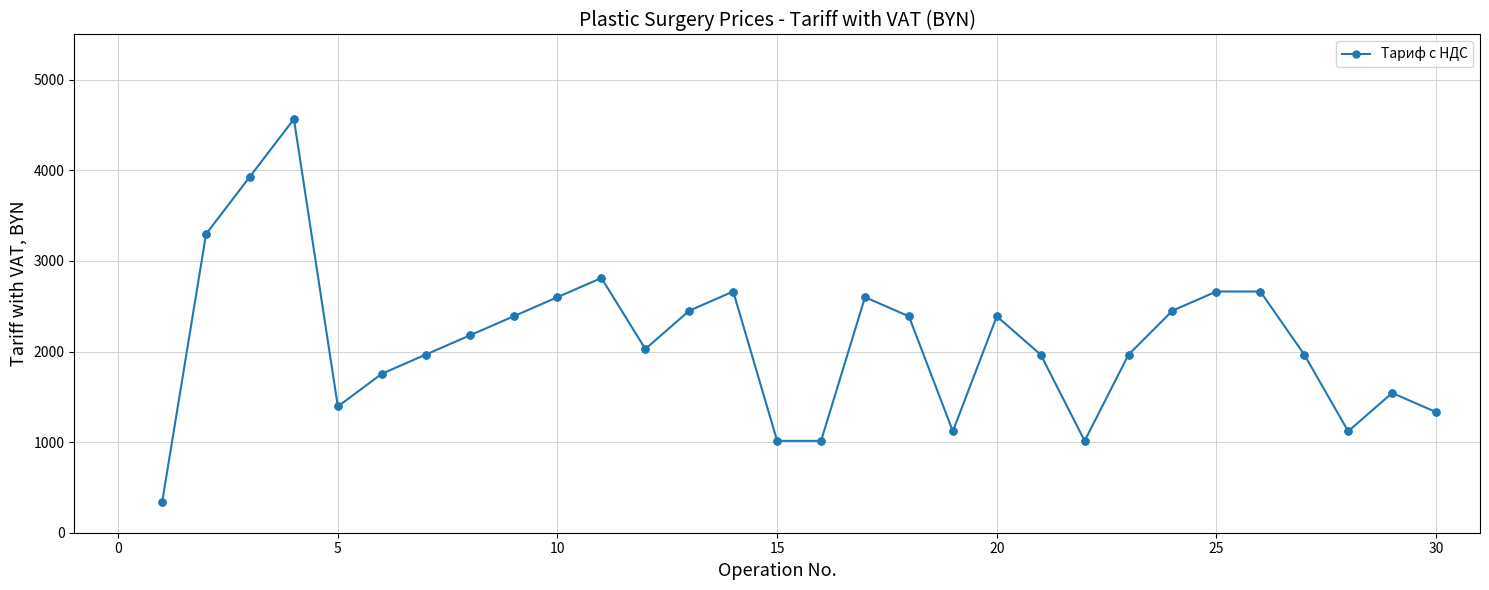

What is the value of the 13th point from the left?

2451.2